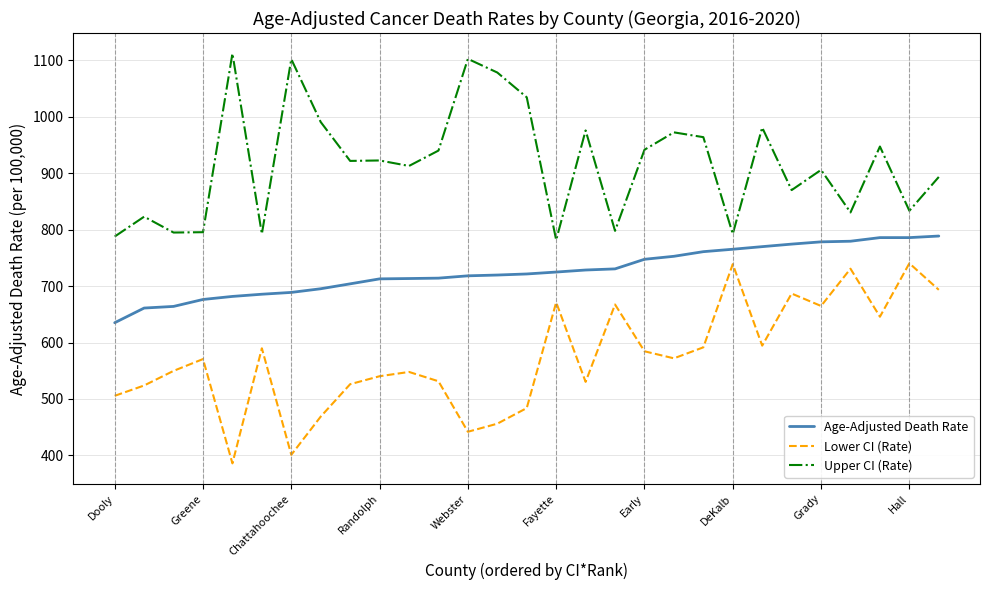

What is the difference between the maximum and minimum values in the Upper CI (Rate) series?

330.4